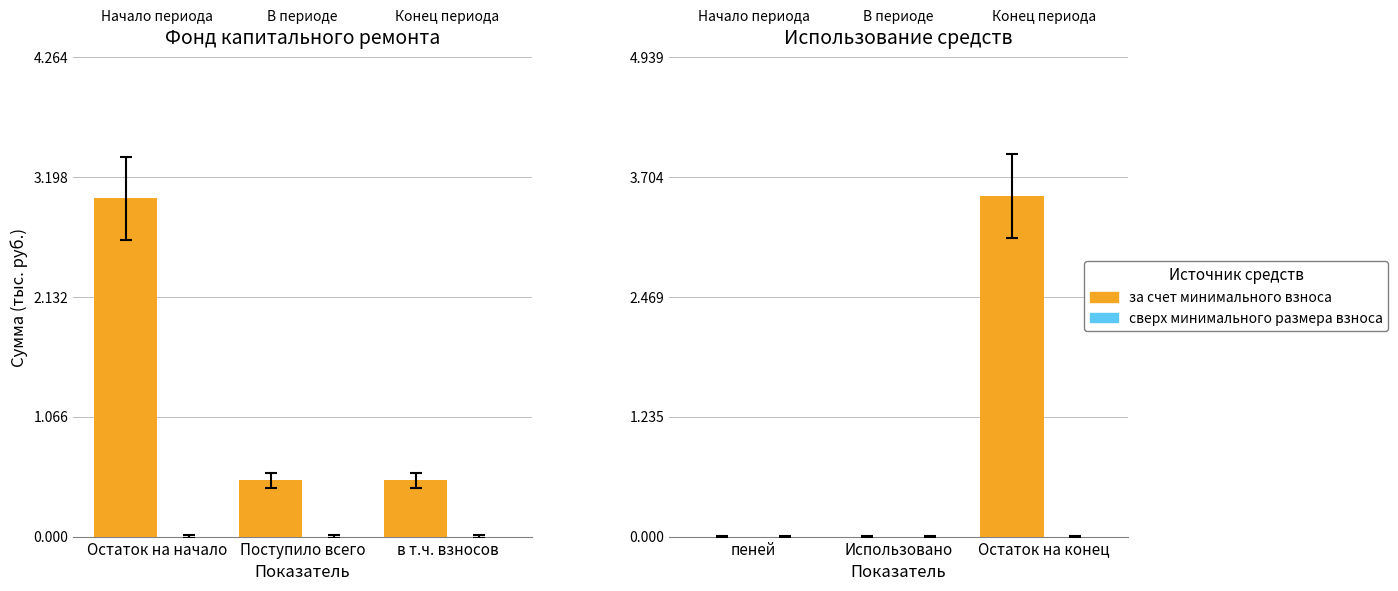

Which series has the largest total across all categories?

за счет минимального взноса